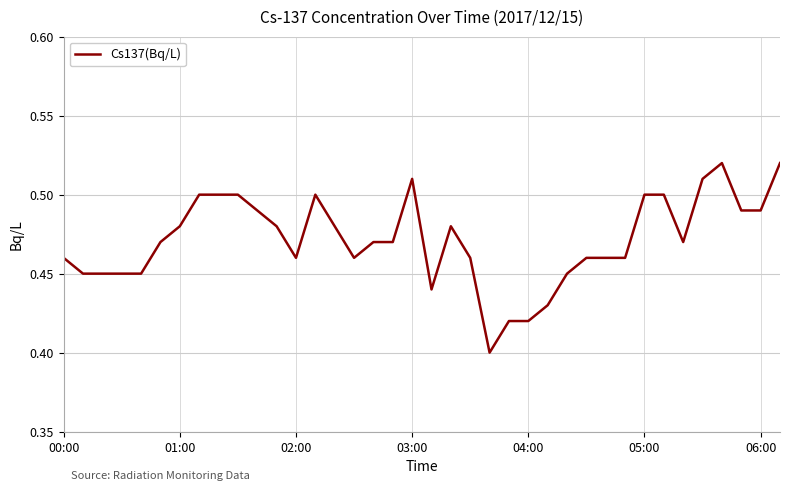

How many values are between 0 and 1?

38